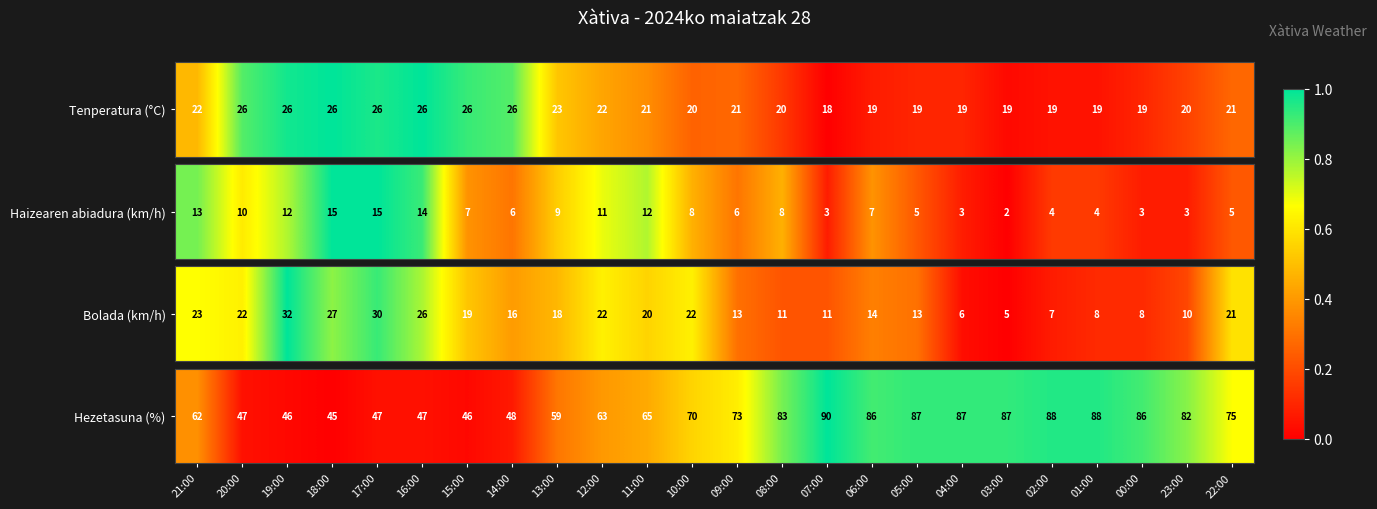

Which has a higher value, 04:00 or 18:00?

04:00